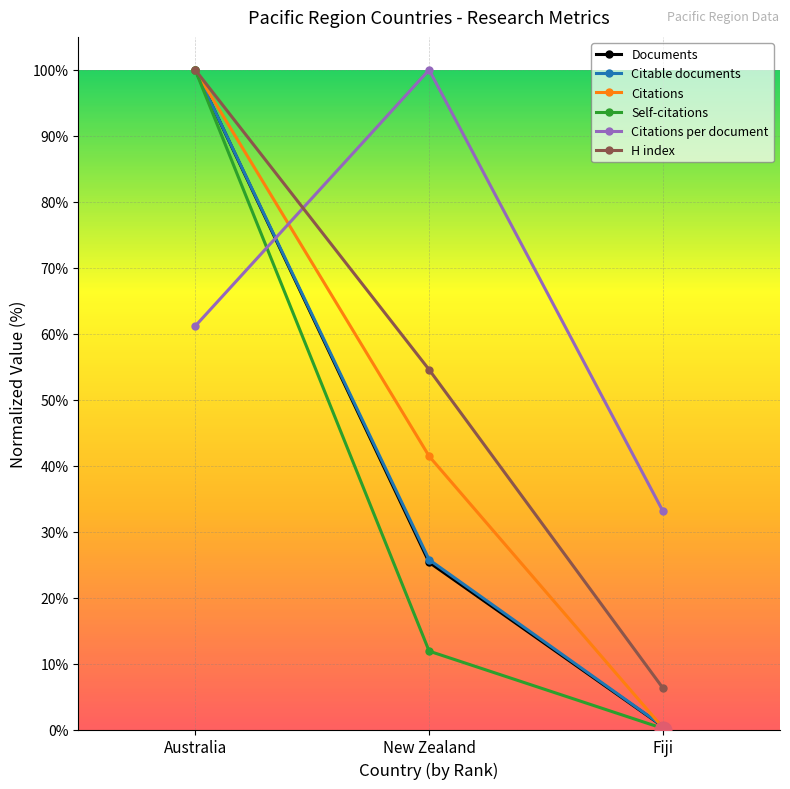

Where is Citable documents nearest to the value 50?

New Zealand